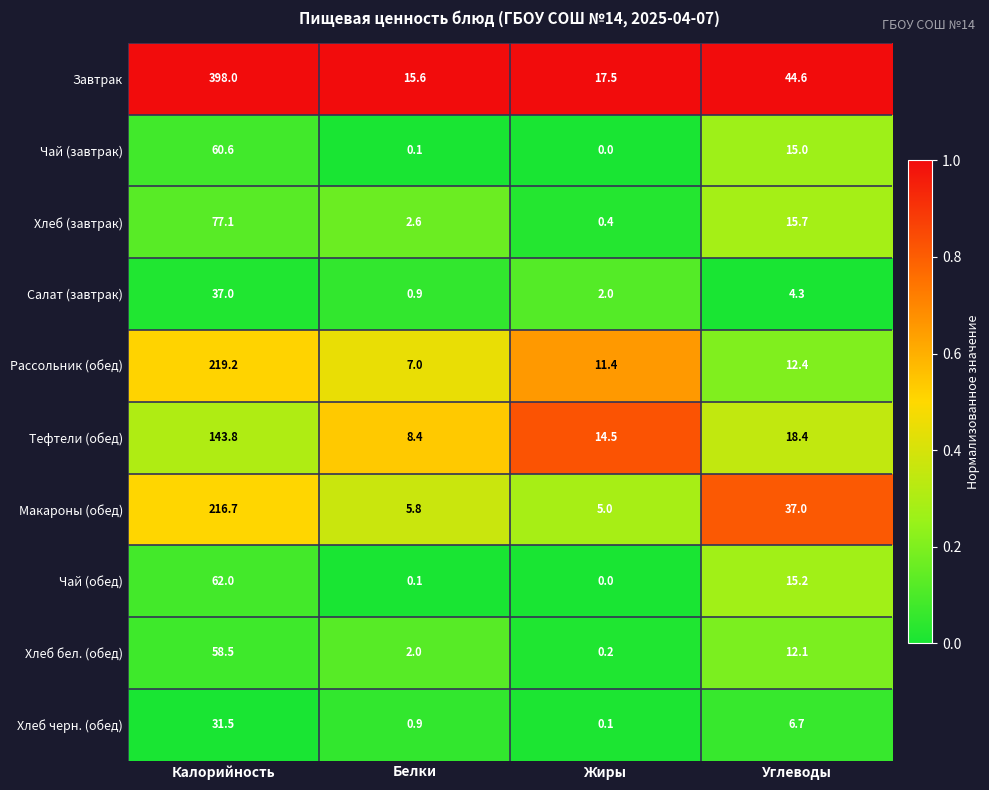

At Углеводы, list the series in order from largest to smallest.

Завтрак, Макароны (обед), Тефтели (обед), Хлеб (завтрак), Чай (обед), Чай (завтрак), Рассольник (обед), Хлеб бел. (обед), Хлеб черн. (обед), Салат (завтрак)